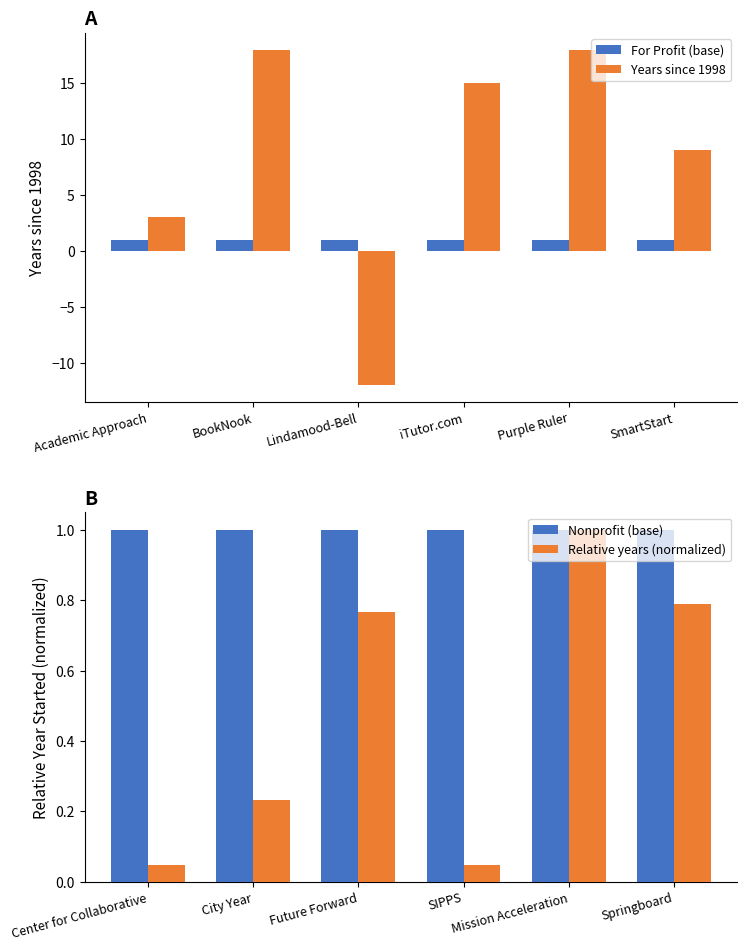

What is the highest value of the For Profit (base) series?

1.0